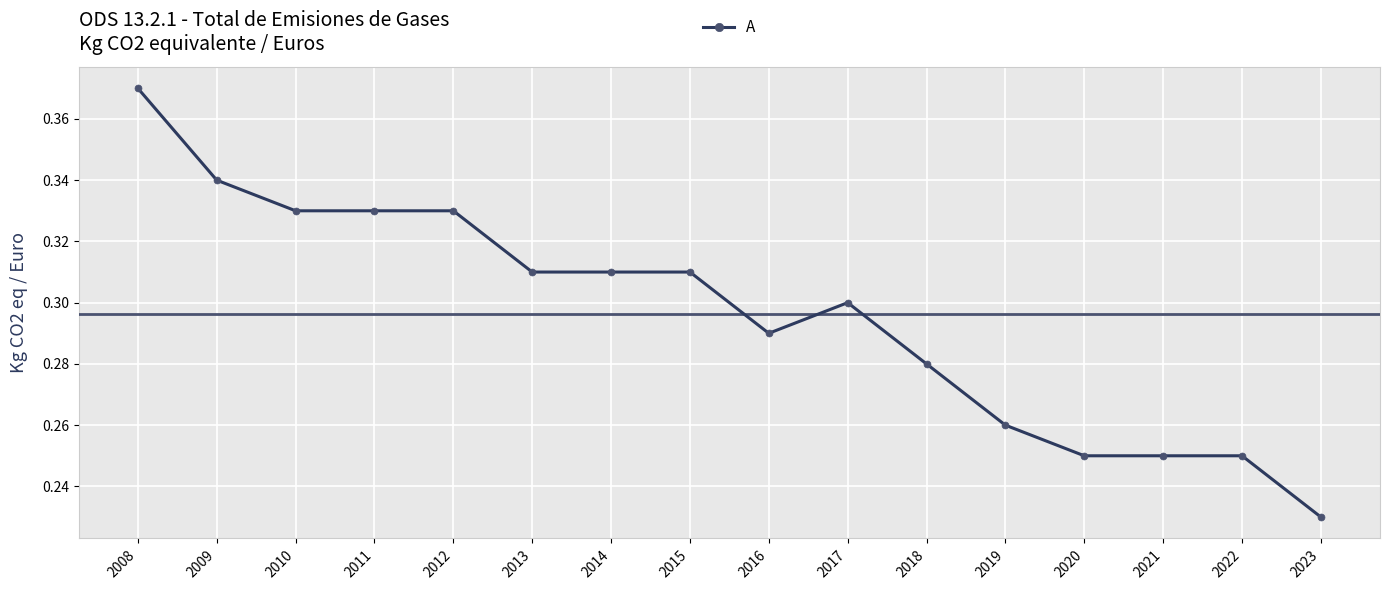

At which label is the value closest to 0?

2023